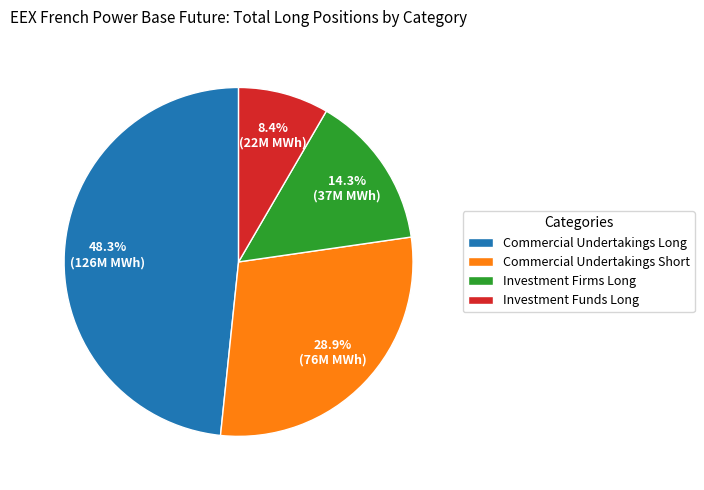

Which has a higher value, Investment Firms Long or Commercial Undertakings Long?

Commercial Undertakings Long